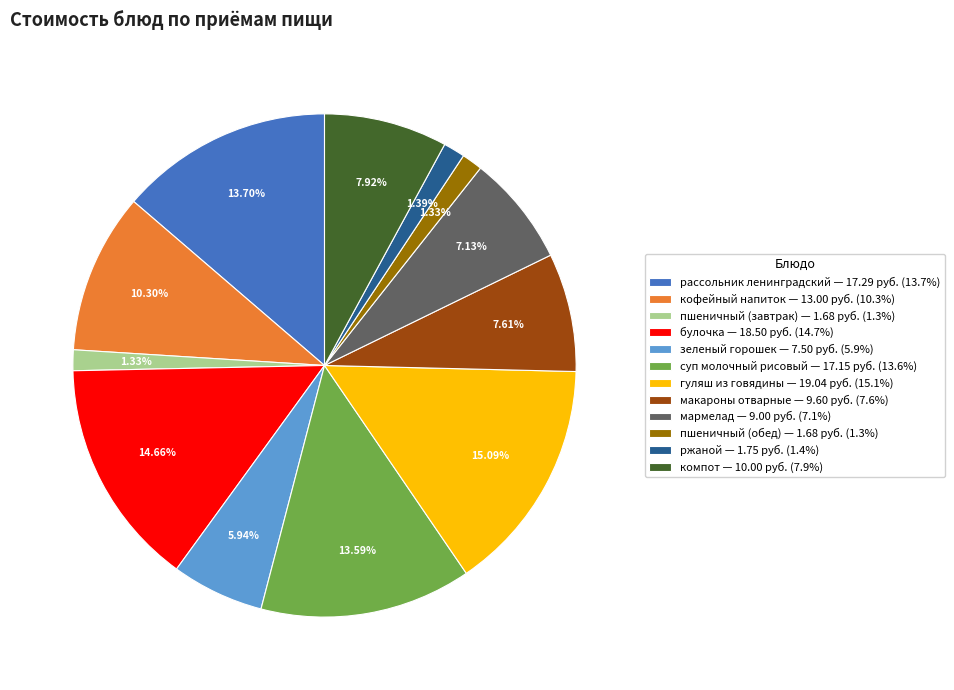

Does компот account for over 50% of the chart?

No